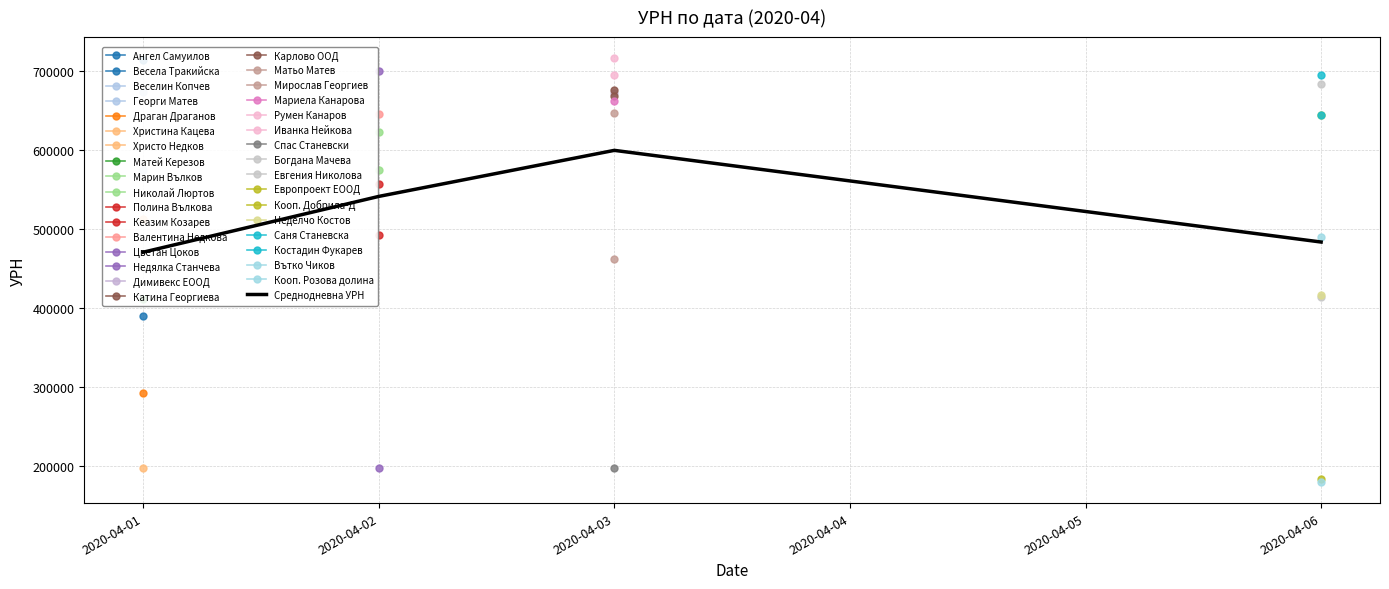

Where does the data first go above 541119?

2020-04-02